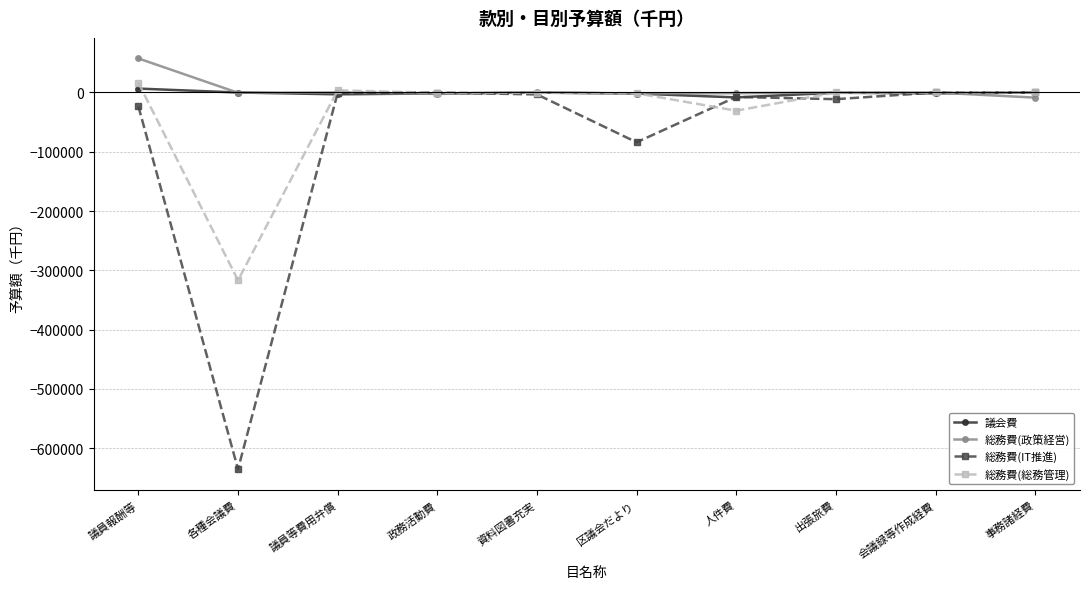

Does the chart have visible grid lines?

Yes